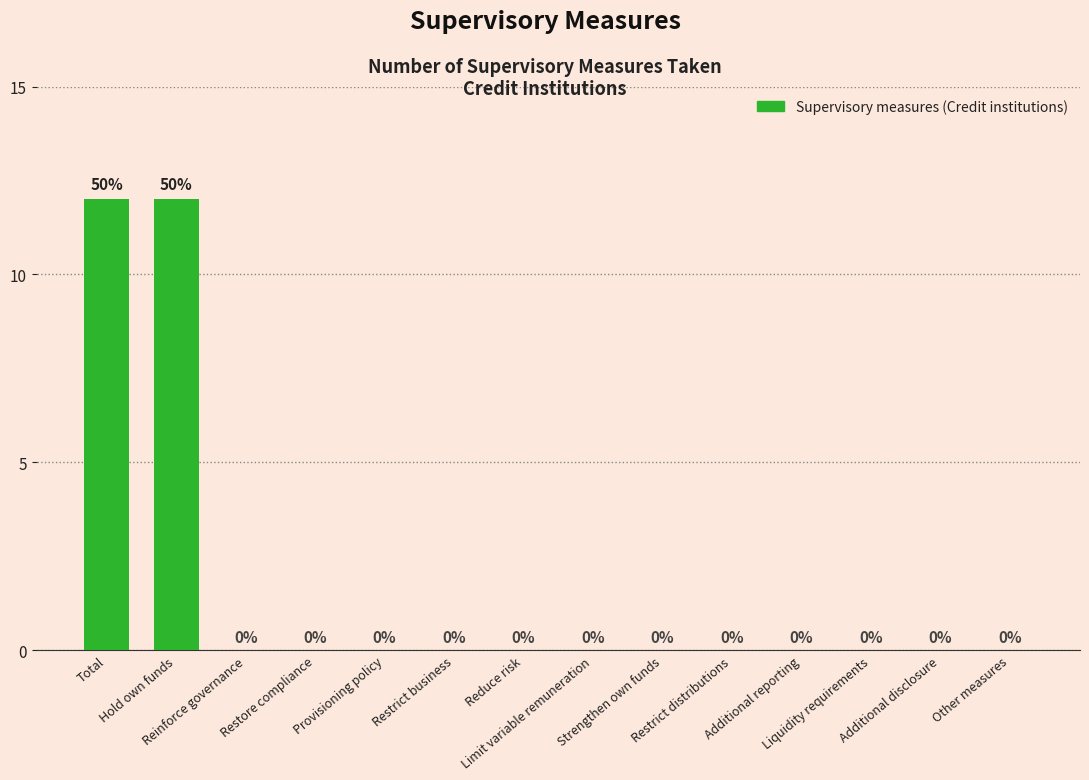

Reading left to right, list all the values displayed in this chart.

Total=12	Hold own funds=12	Reinforce governance=0	Restore compliance=0	Provisioning policy=0	Restrict business=0	Reduce risk=0	Limit variable remuneration=0	Strengthen own funds=0	Restrict distributions=0	Additional reporting=0	Liquidity requirements=0	Additional disclosure=0	Other measures=0